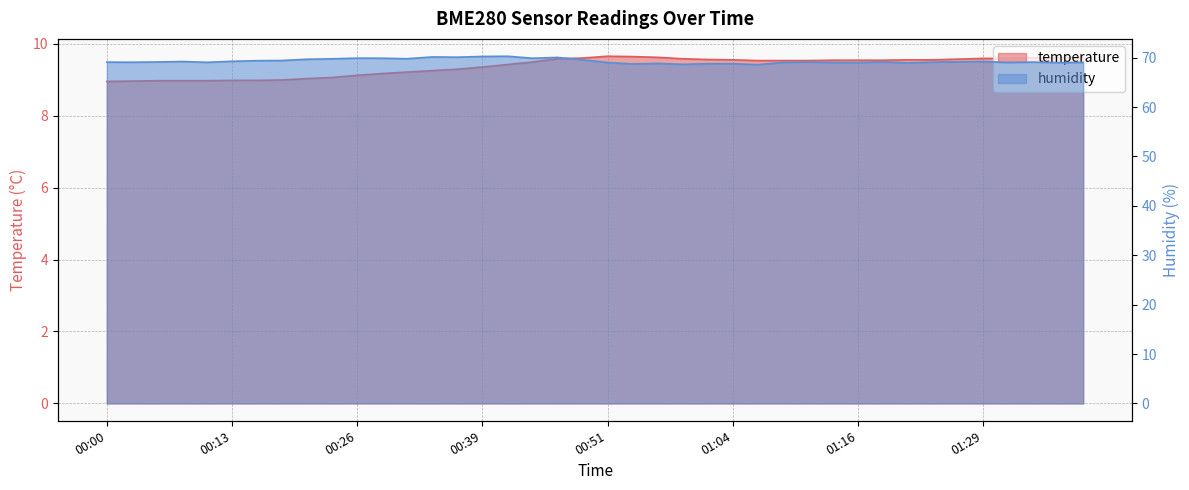

How many lines are shown in the chart?

2